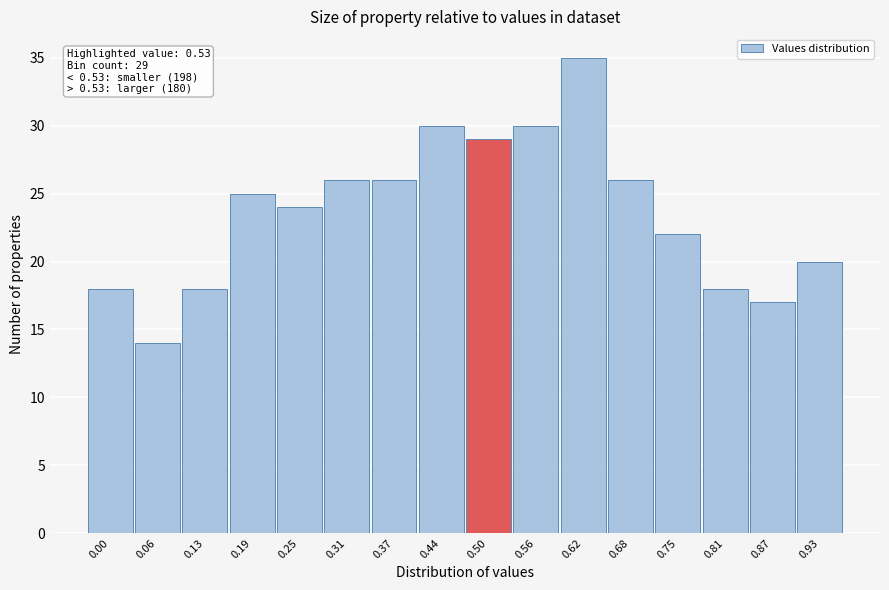

Reading left to right, what are all the values shown in this chart?

0.00=18	0.06=14	0.13=18	0.19=25	0.25=24	0.31=26	0.37=26	0.44=30	0.50=29	0.56=30	0.62=35	0.68=26	0.75=22	0.81=18	0.87=17	0.93=20